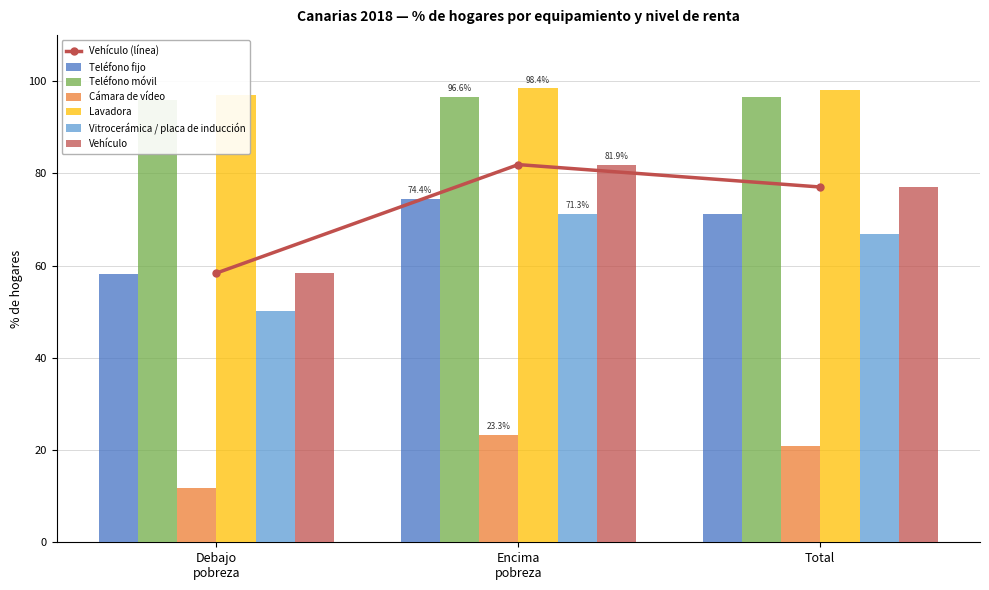

True or false: Vehículo has a value of 109.4 at Total.

False